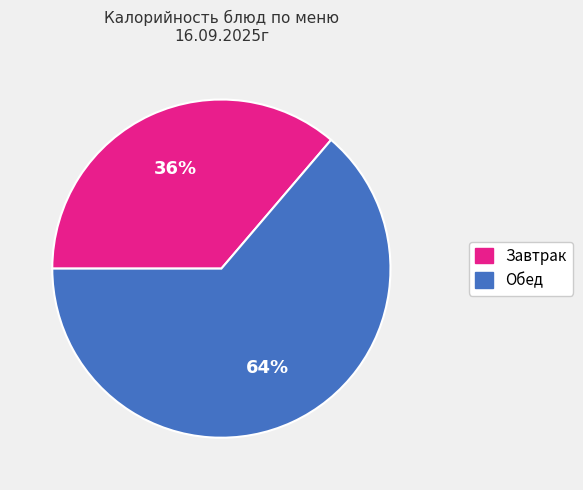

Does any single category account for the majority?

Yes